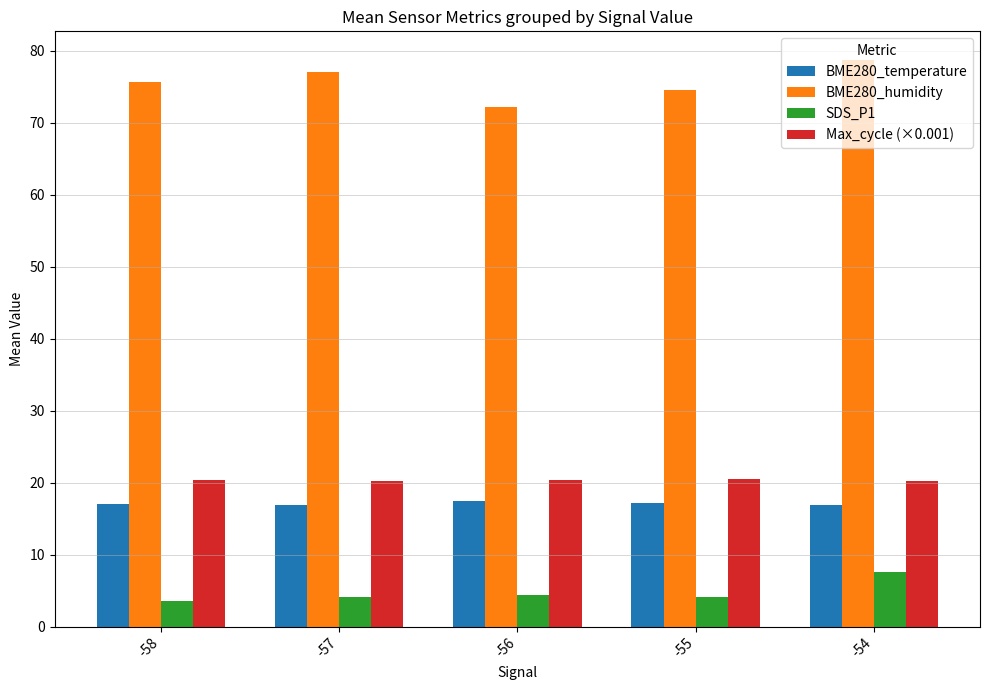

What is the difference between the highest and lowest values at -54?

71.1